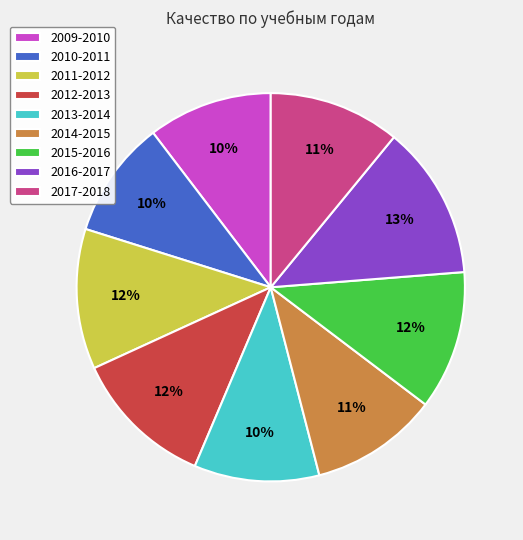

Which slice is the largest?

2016-2017